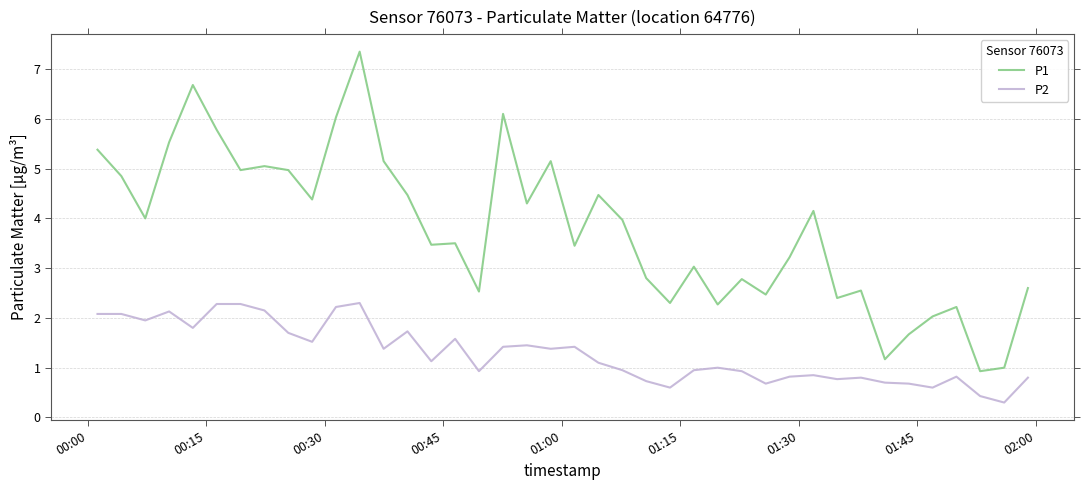

Which series has the largest total across all categories?

P1